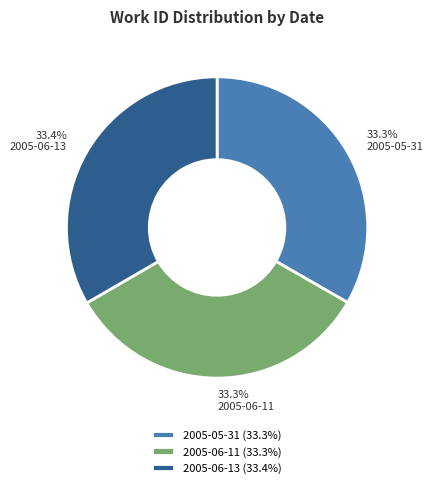

What is the ratio of the value at 2005-06-11 (33.3%) to the value at 2005-06-13 (33.4%)?

1.0